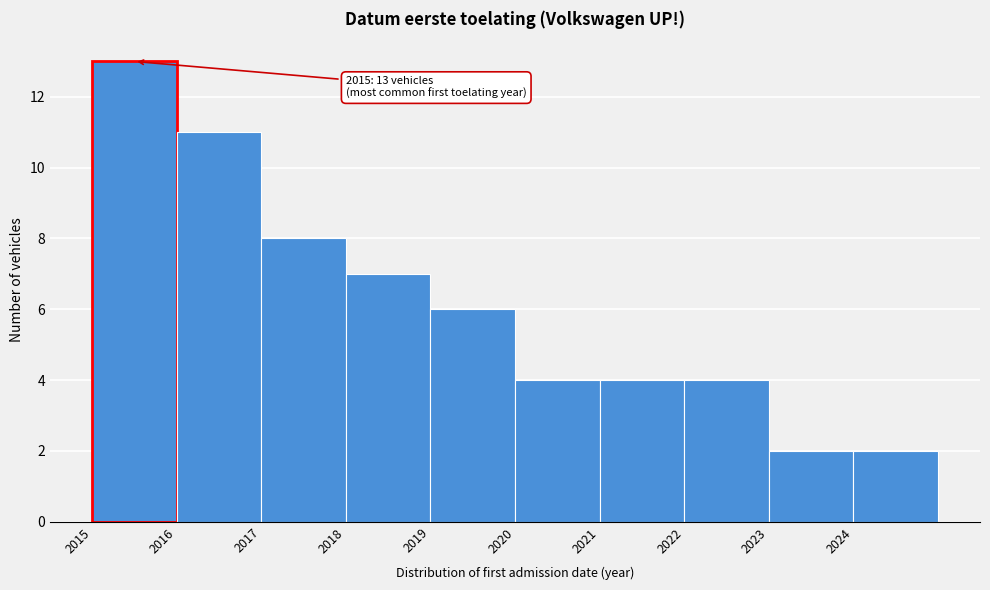

Over which range of the x-axis is the bar tallest?

2015 to 2016